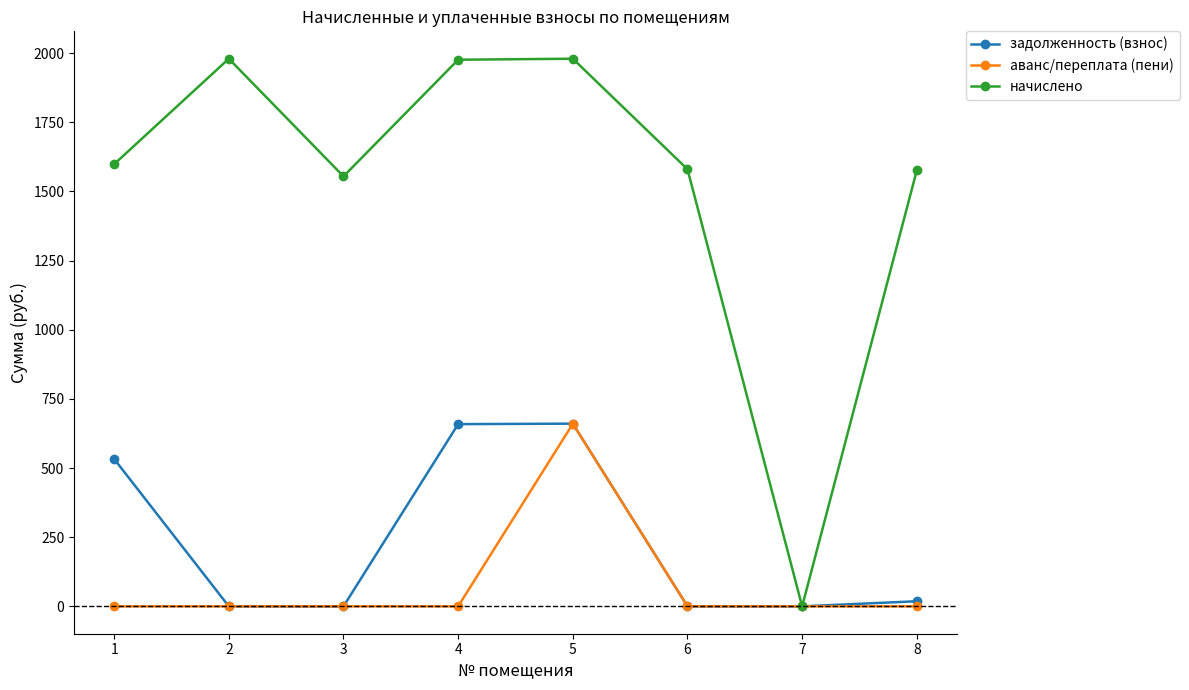

What is the maximum value shown in the chart?

1979.6